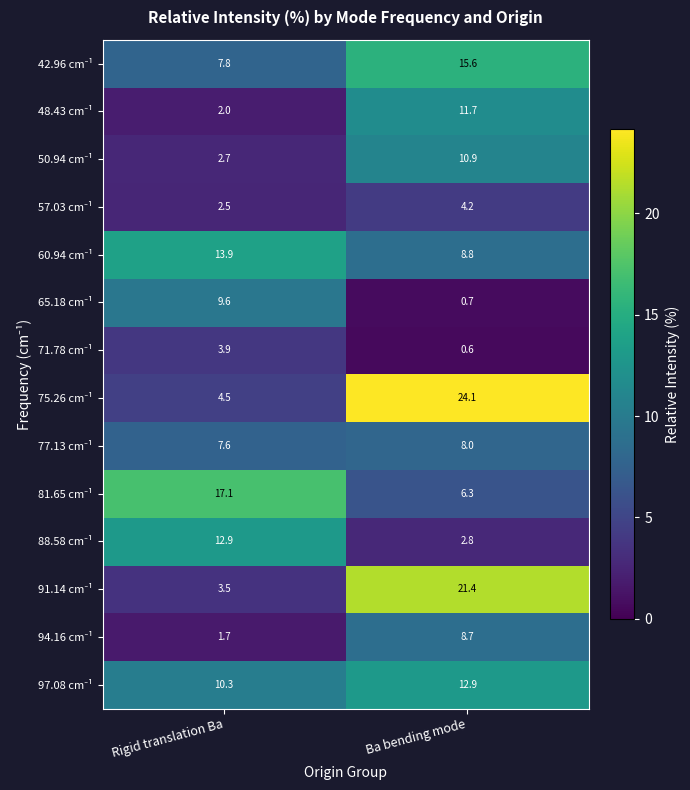

How many distinct data groups are displayed?

14